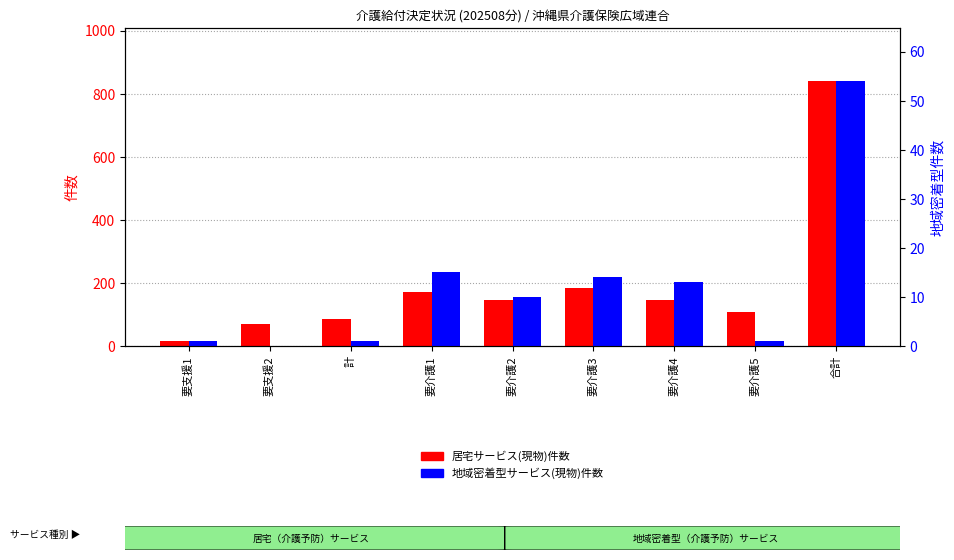

The value of 地域密着型サービス(現物)件数 at 要介護3 is 14. True or false?

True